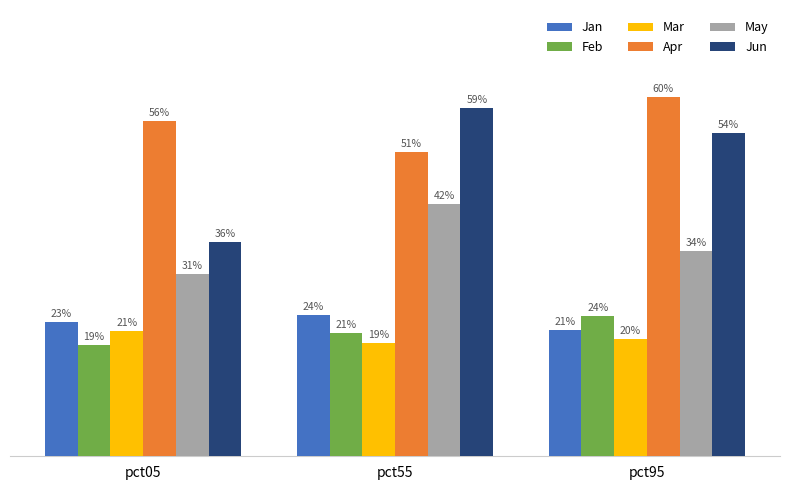

Between pct95 and pct55, which is larger?

pct55